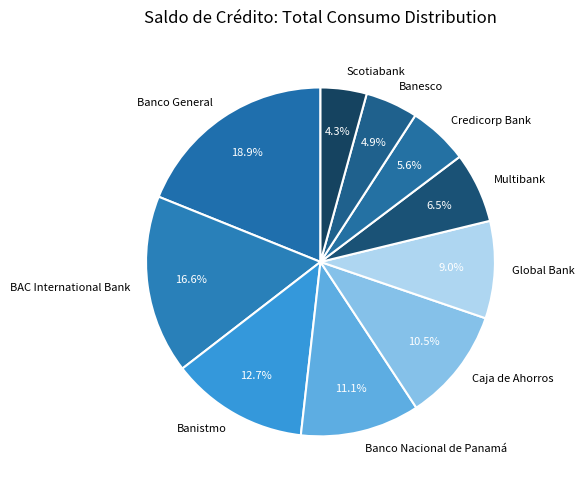

Which category has the smallest portion of the pie?

Scotiabank